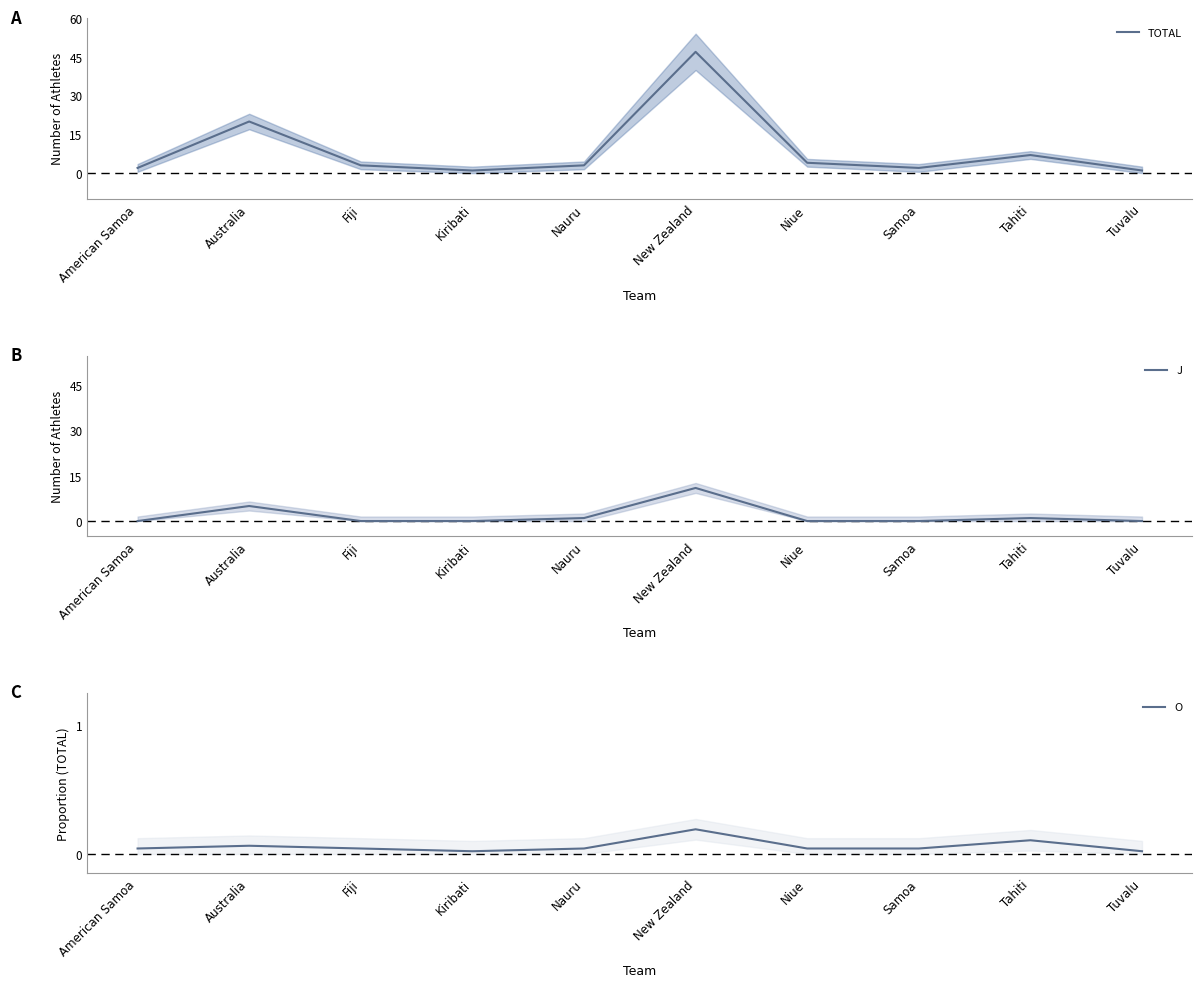

At which category does O reach its first local peak?

Australia